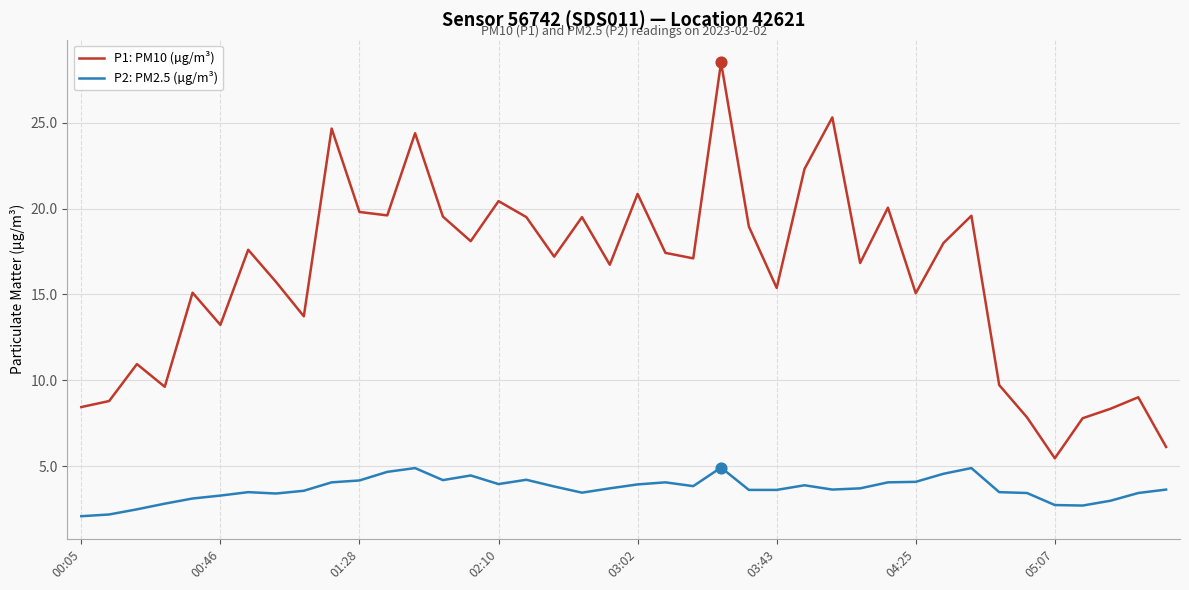

Which series has the largest total across all categories?

P1: PM10 (µg/m³)